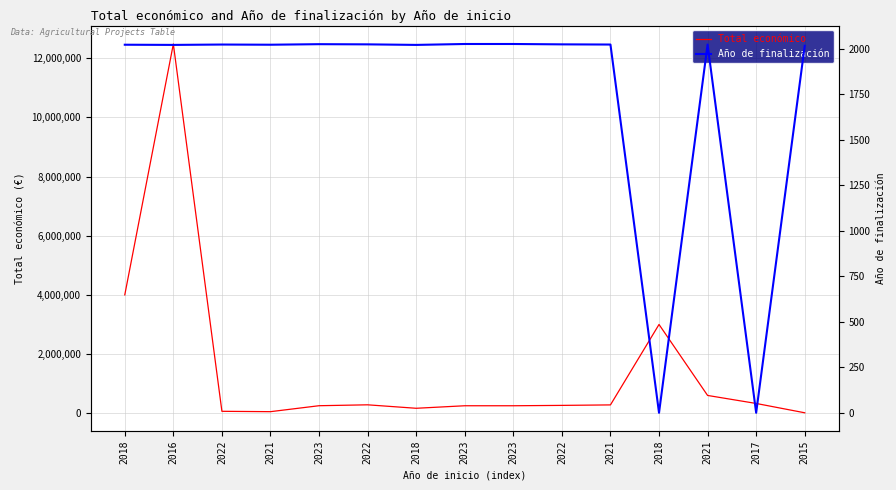

What is the spread (max minus min) of values at 2016?

12482440